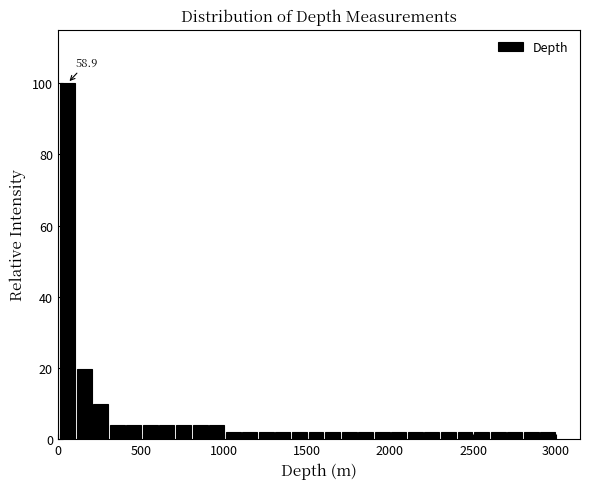

Around what value on the x-axis is the tallest bar? Give the approximate position of its centre, as read against the axis.

50